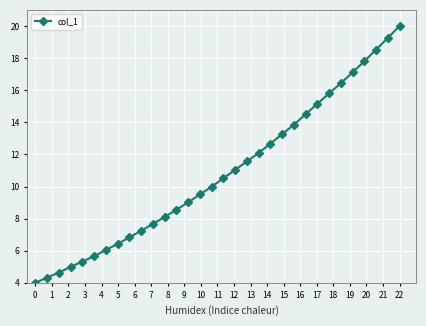

What is the minimum value shown in the chart?

4.0